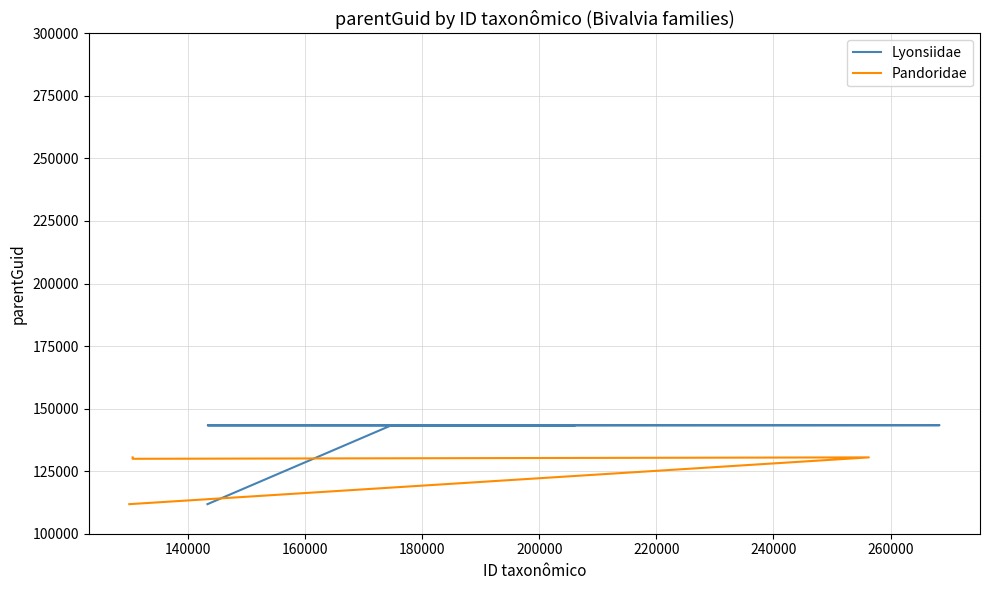

At which label is the value closest to 121163?

160000